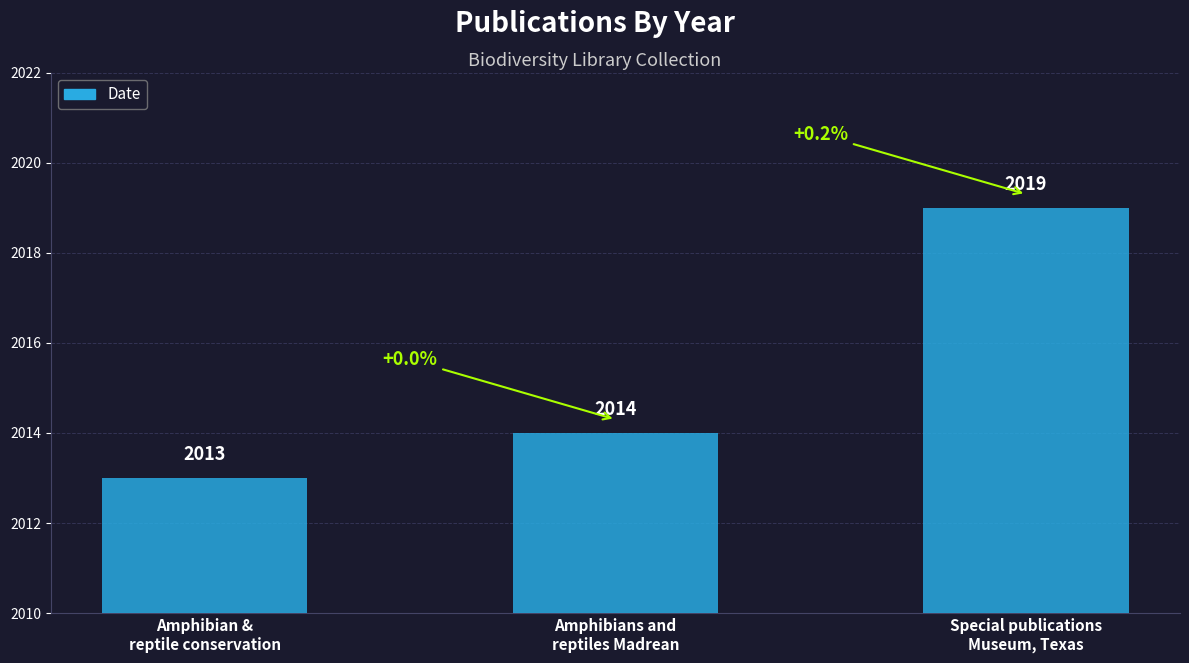

Rank the categories by value from lowest to highest.

Amphibian &
reptile conservation, Amphibians and
reptiles Madrean, Special publications
Museum, Texas